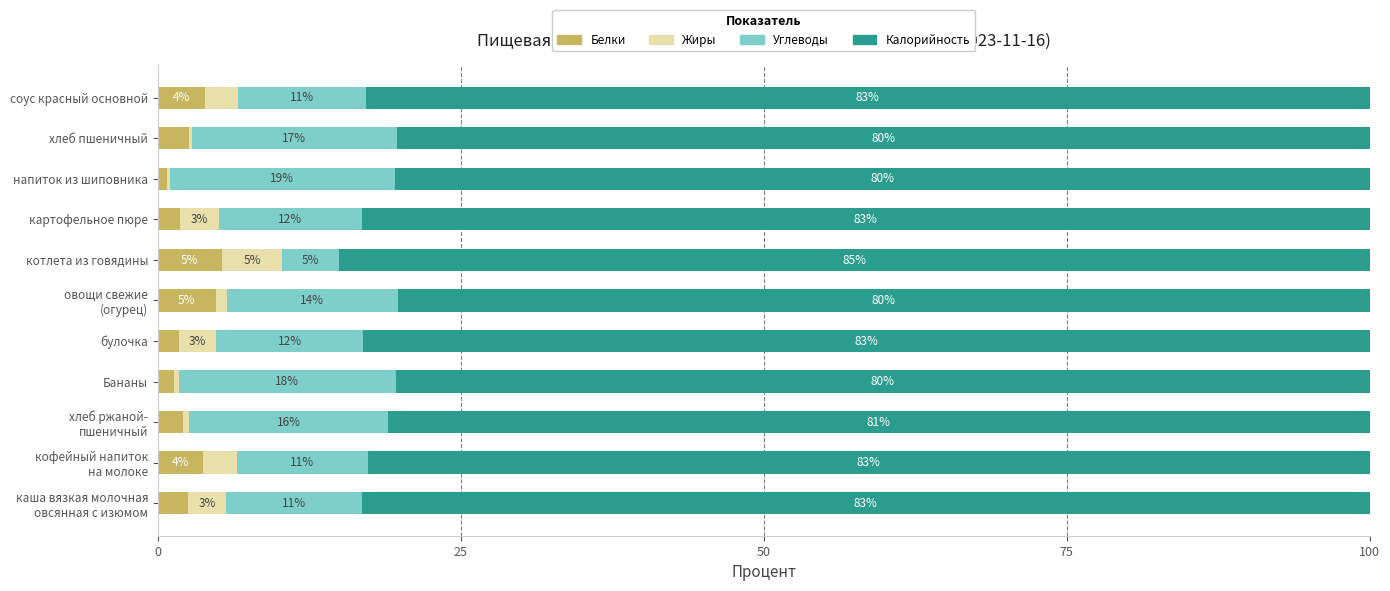

What is the difference between the second highest and minimum values in the Белки series?

4.0